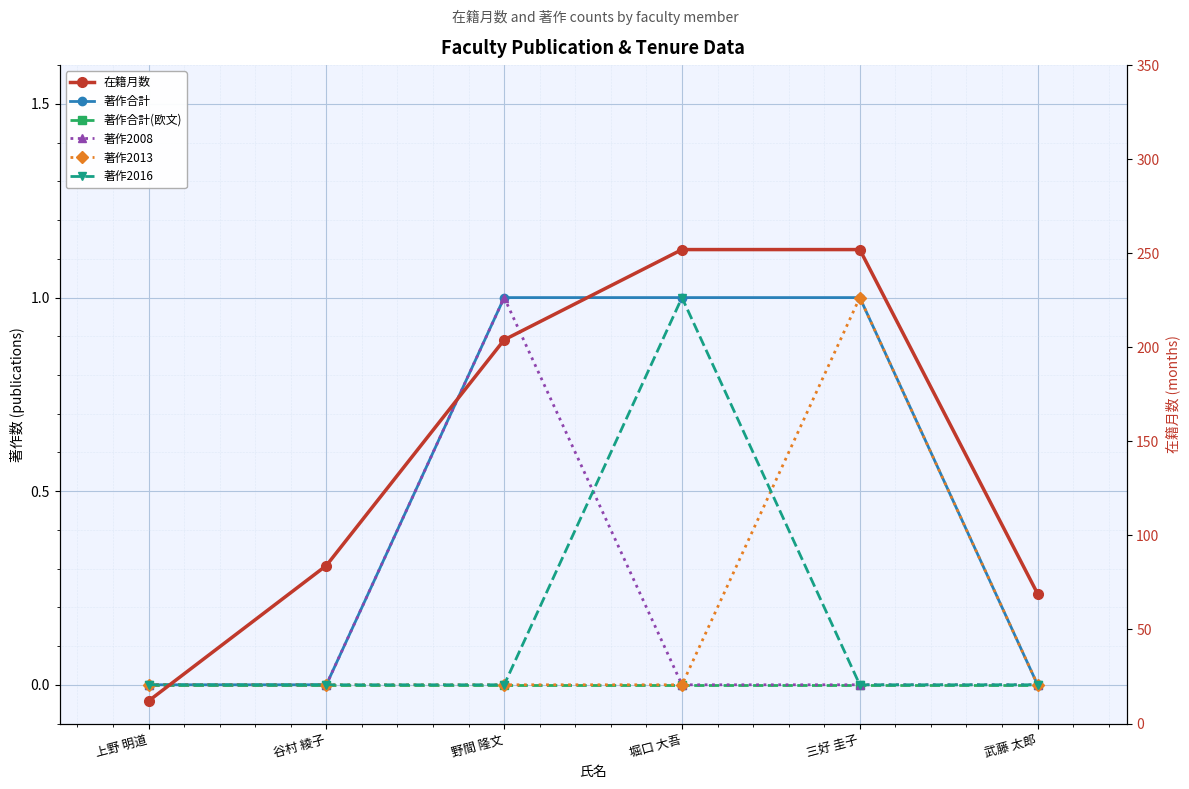

List the series in order of their peak value, lowest first.

著作合計(欧文), 著作合計, 著作2008, 著作2013, 著作2016, 在籍月数